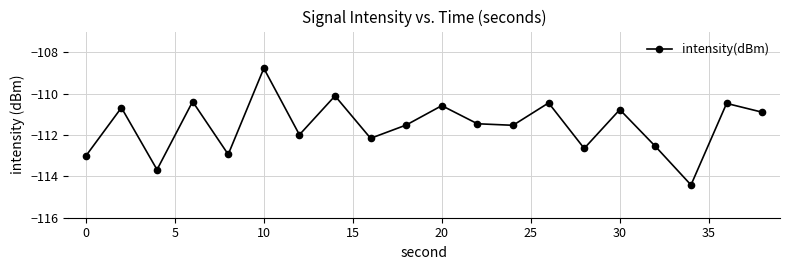

What is the smallest value displayed?

-114.4